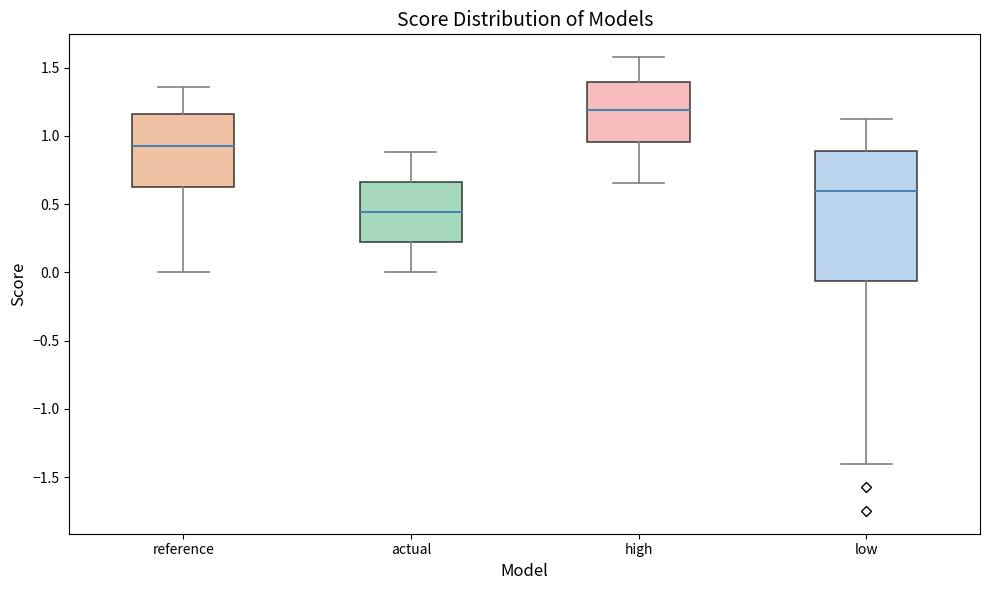

Which box has the lowest median line?

actual